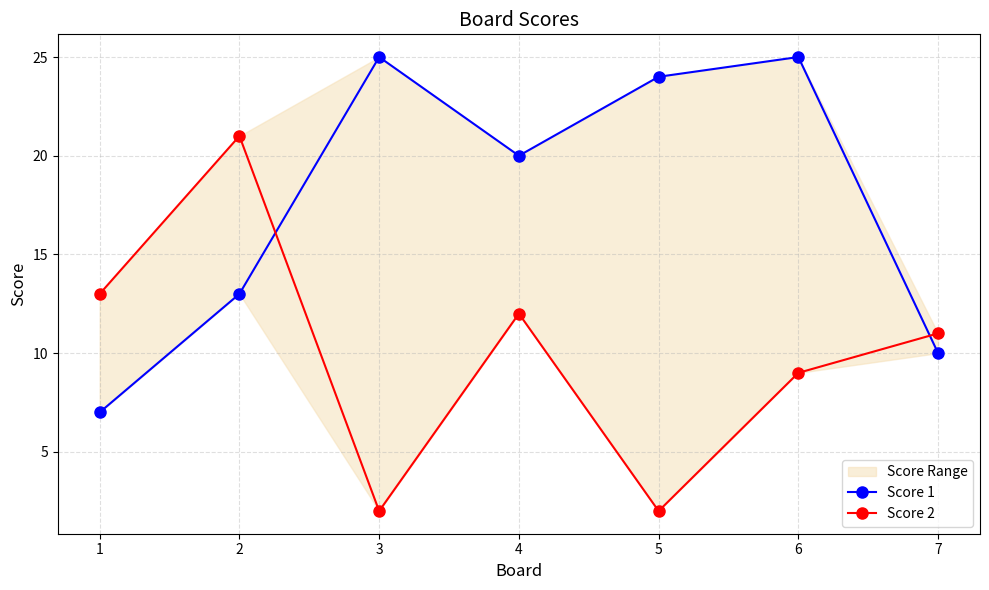

The Score 1 series shows 3 at 2. True or false?

False